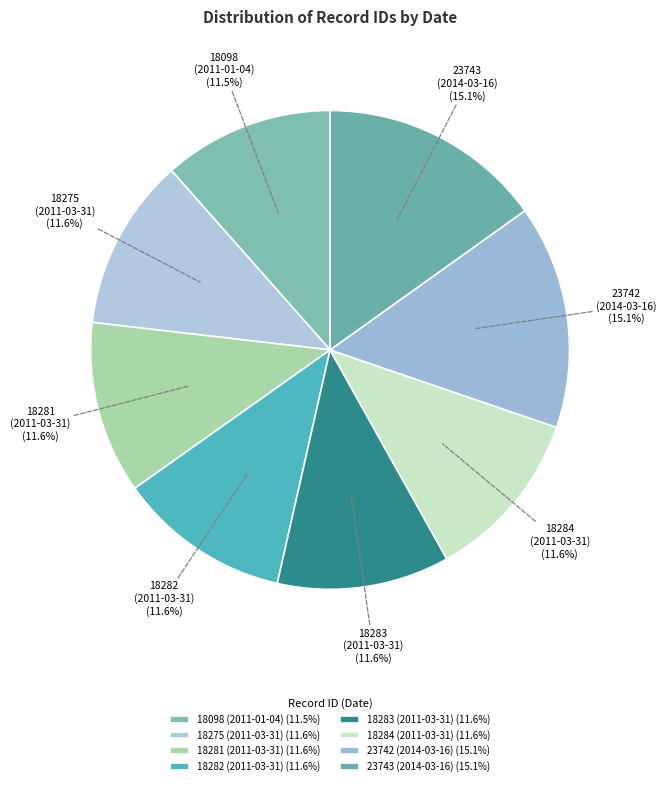

Approximately how many times larger is the value at 18282 (2011-03-31) compared to 23742 (2014-03-16)?

0.8